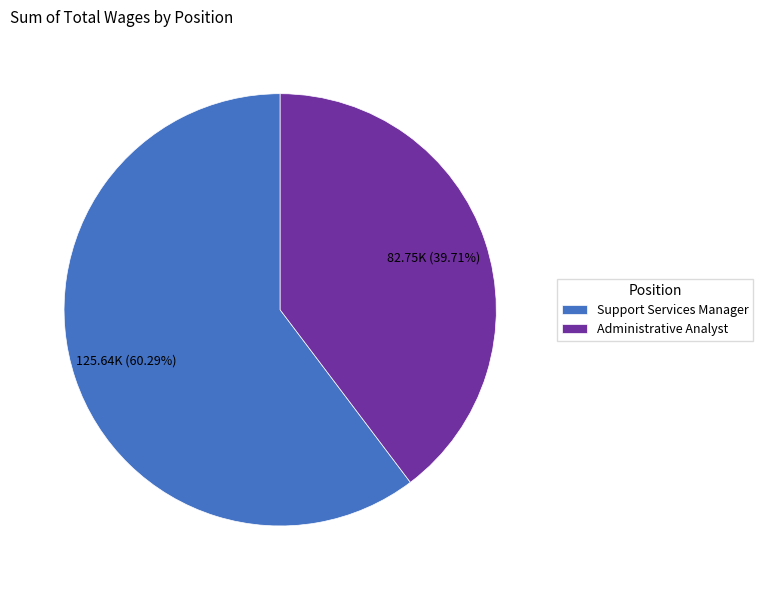

Between Administrative Analyst and Support Services Manager, which is larger?

Support Services Manager